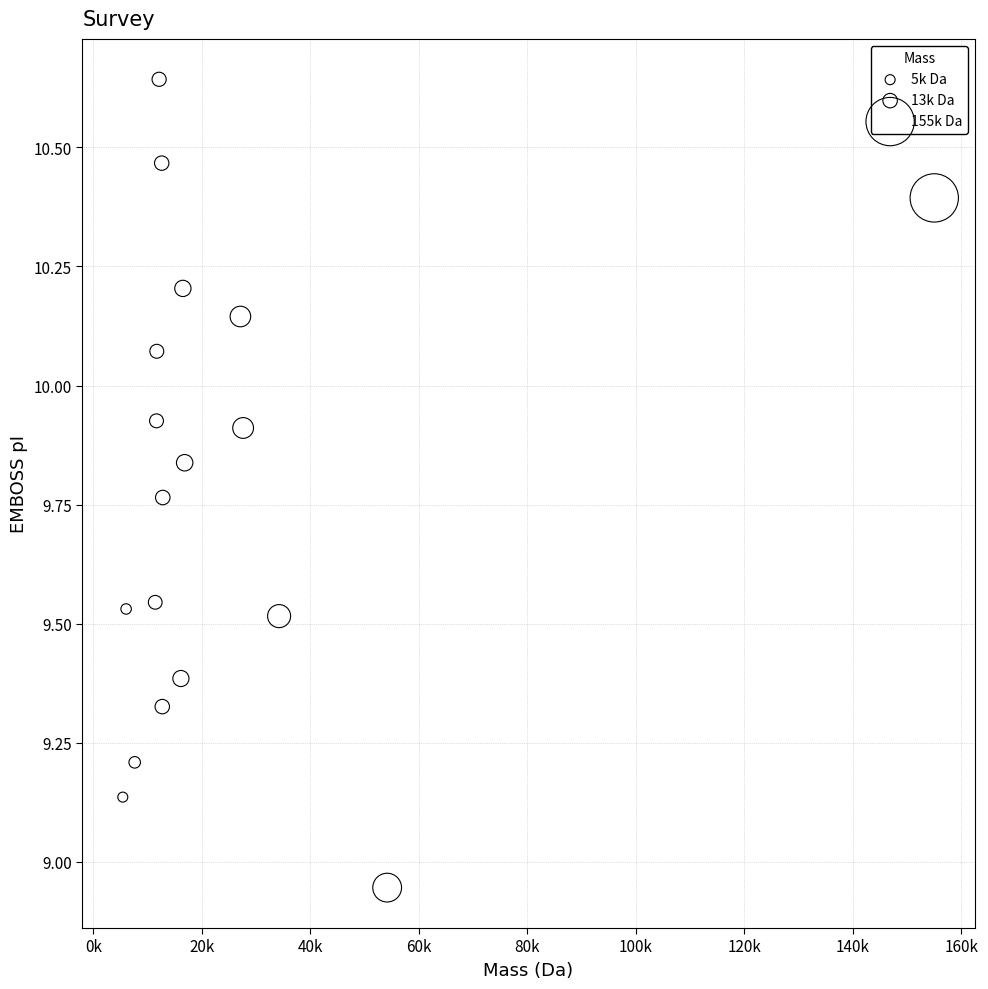

What is the range of X values (max minus min)?

149606.0